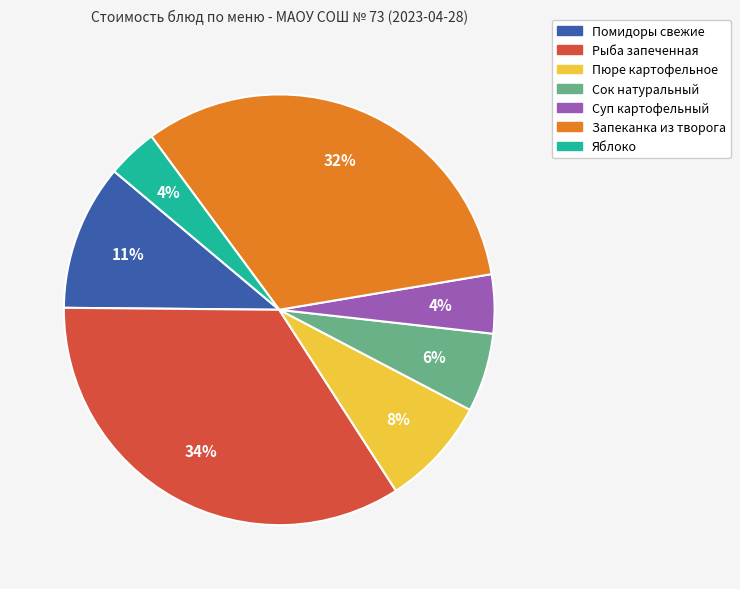

Approximately how many times larger is the value at Суп картофельный compared to Запеканка из творога?

0.1